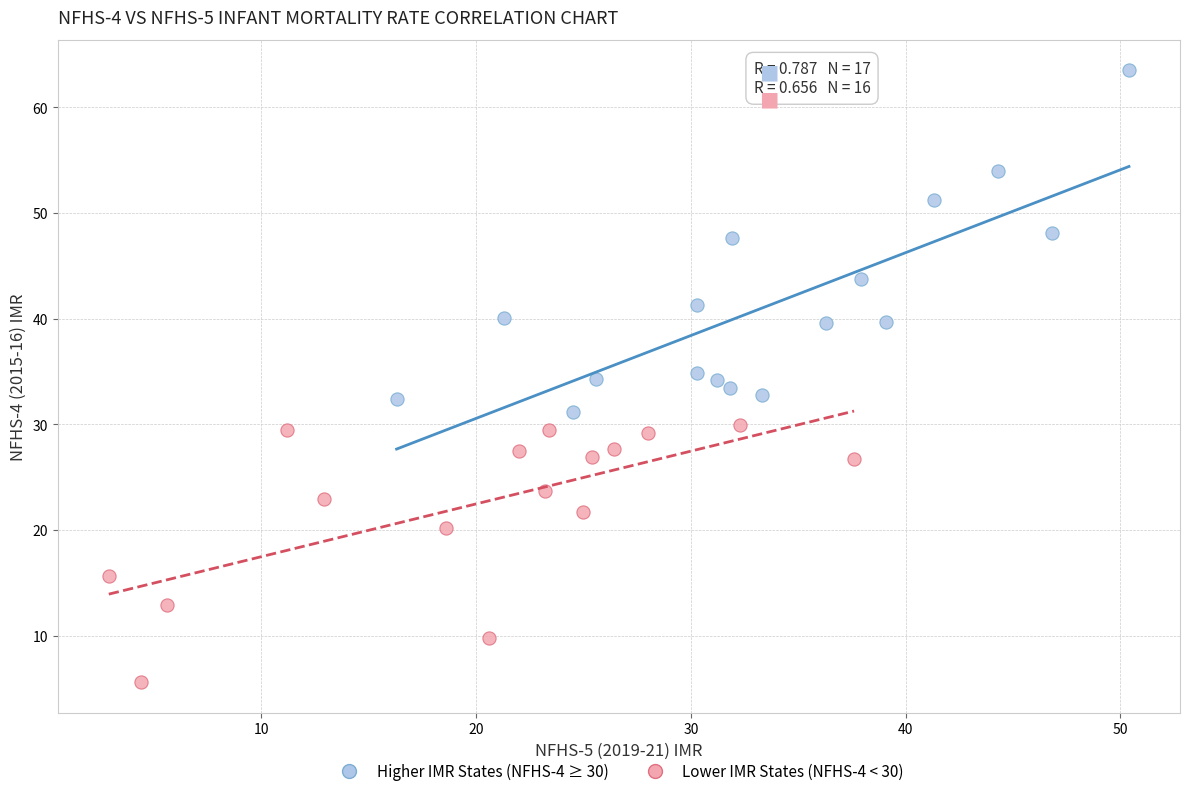

Which series reaches the minimum Y coordinate?

Lower IMR States (NFHS-4 < 30)